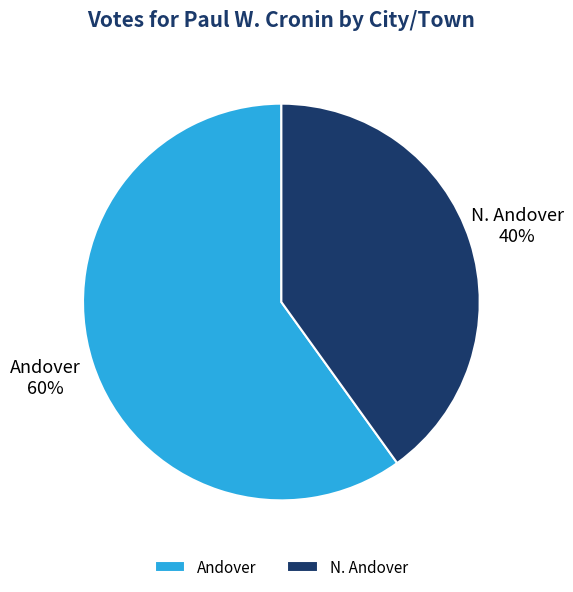

Count the number of slices in the pie.

2